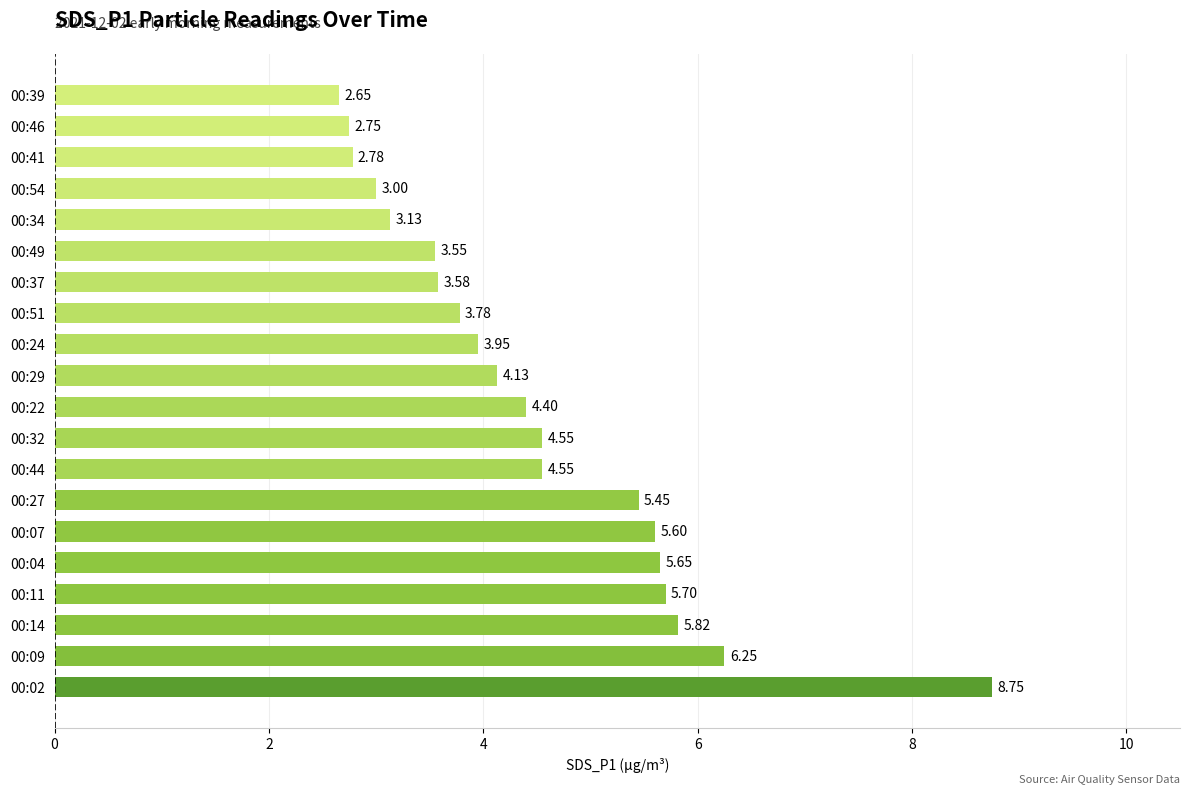

What is the sum of the values at 00:27 and 00:22?

9.9